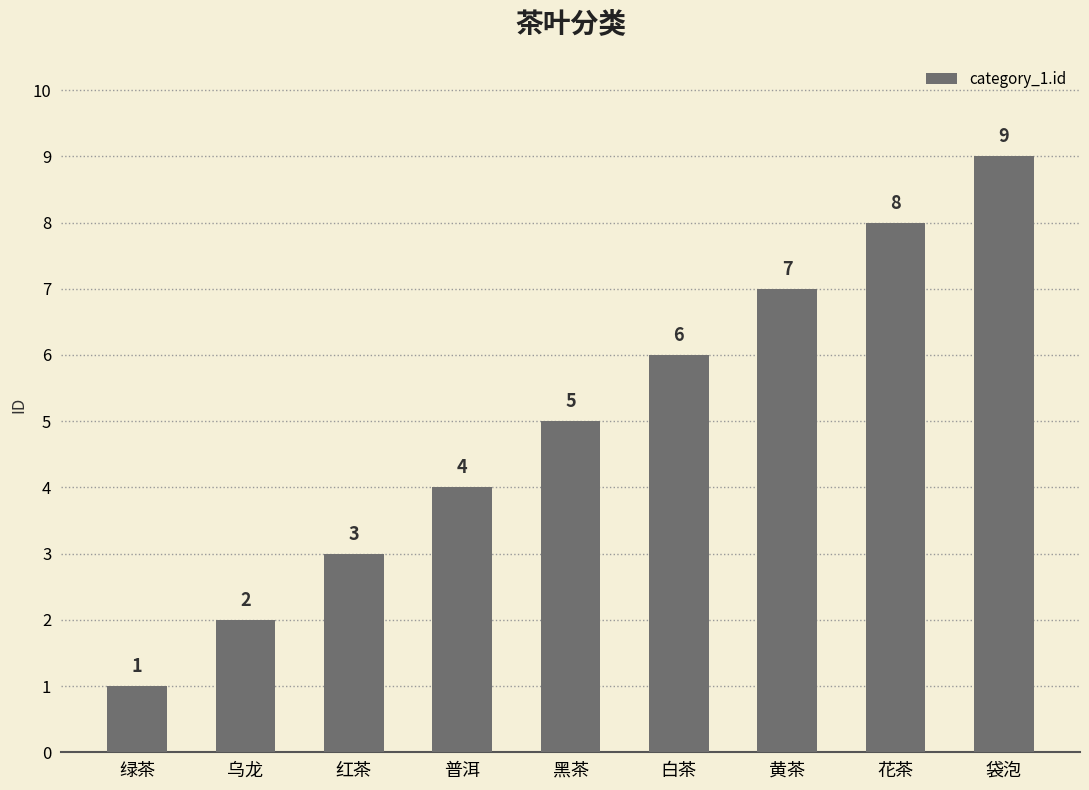

How many data points does each series have?

9